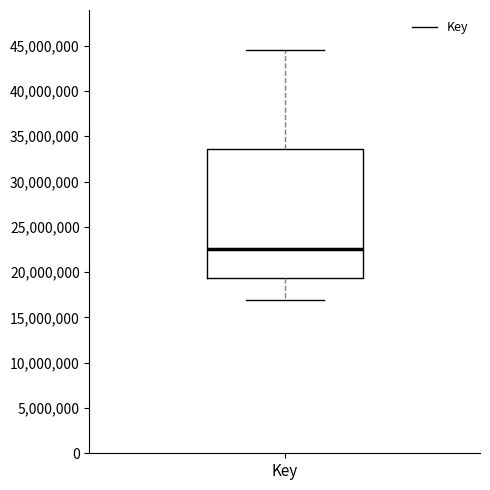

Read this box plot against the y-axis: the position of the median line, the range covered by the box, and the ends of both whiskers. The values are not printed on the chart, so give them approximately, as read against the axis.

median 22500000, box 19500000 to 33500000, whiskers 17000000 to 44500000